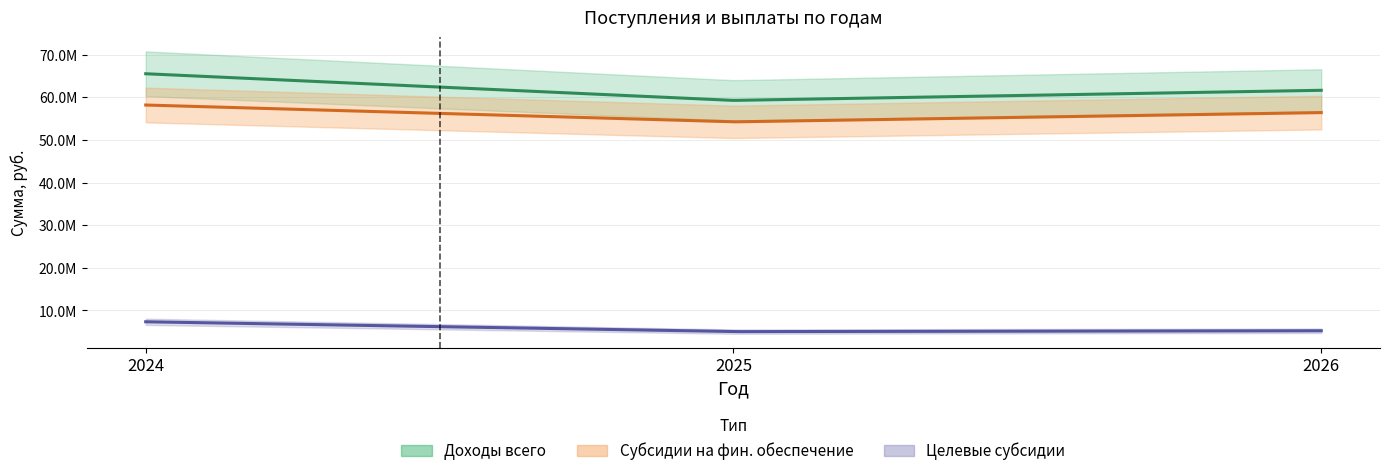

Which has a higher value, 2026 or 2024?

2024